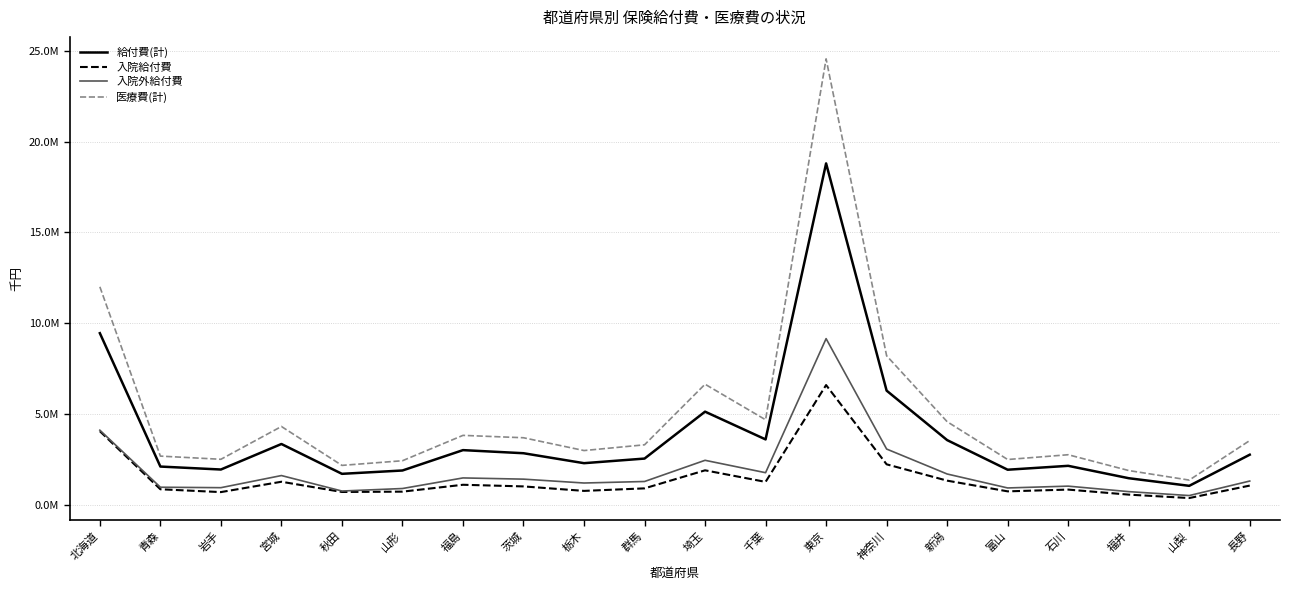

Is the value of 入院外給付費 at 北海道 greater than the value of 医療費(計) at 石川?

Yes